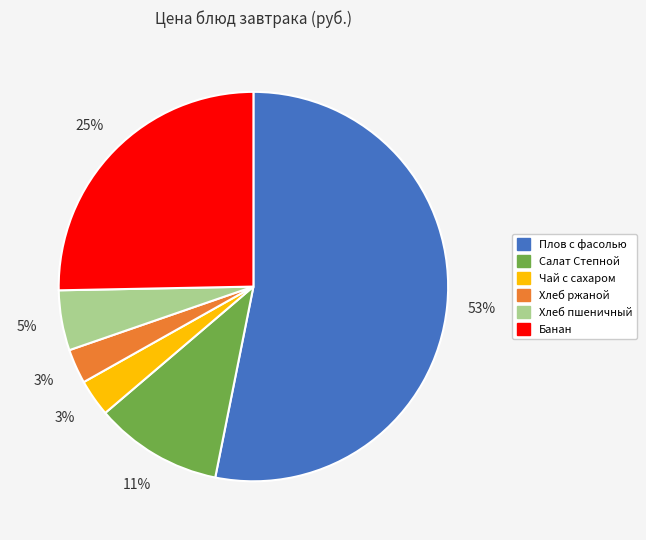

To the nearest percent, what percentage of the pie is Хлеб ржаной?

3%